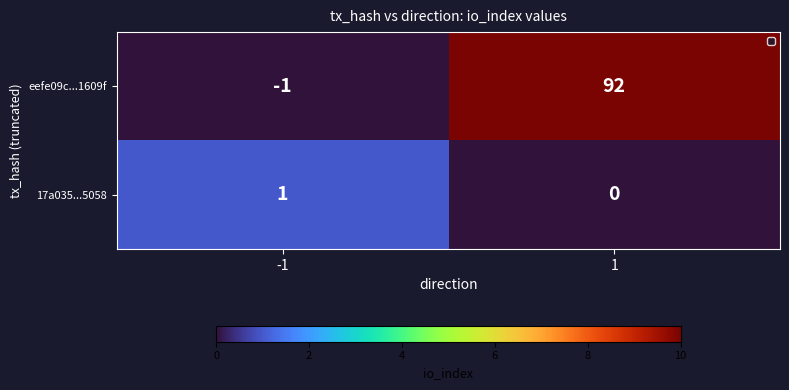

What value does the eefe09c...1609f series have at 1, to the nearest 10?

90